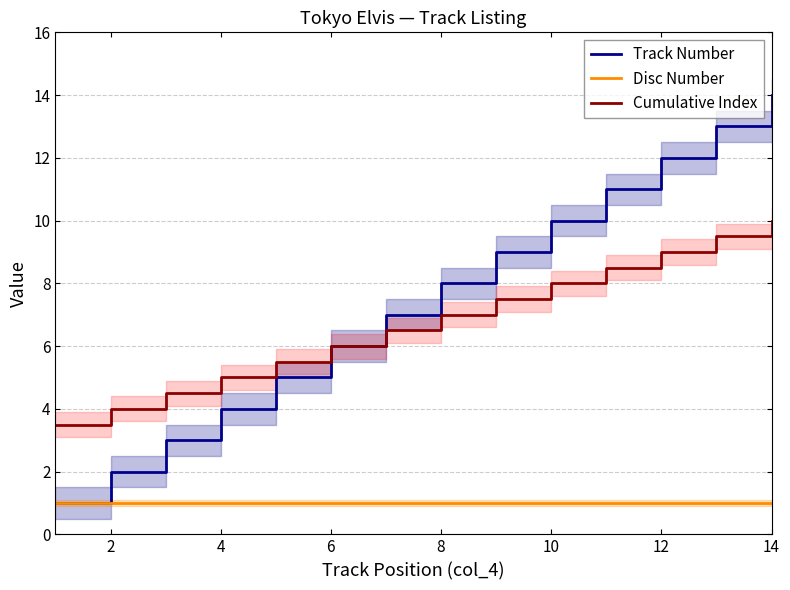

Is it true that Cumulative Index equals 12.5 at 8?

False